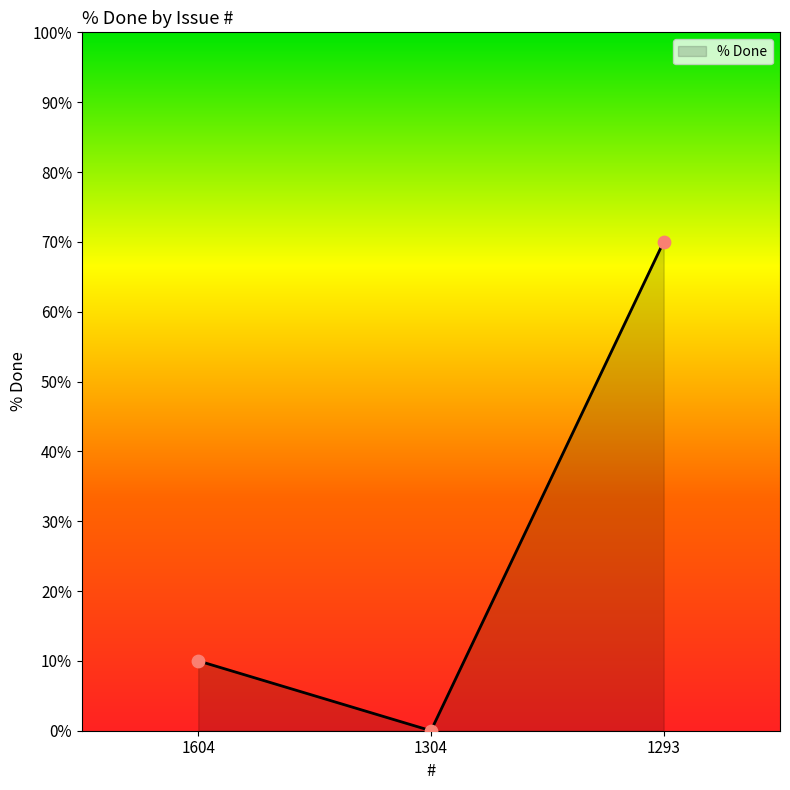

What is the change in value from 1304 to 1293?

+70